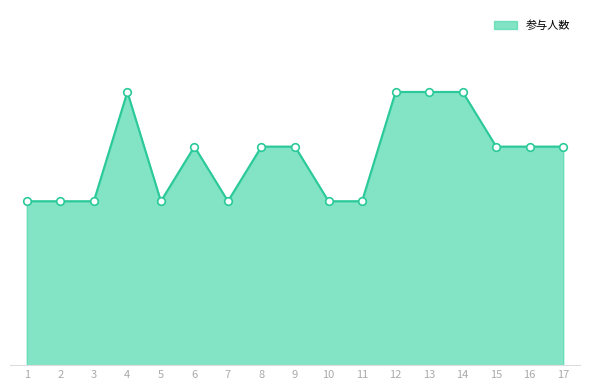

What is the change in value from 13 to 15?

-1